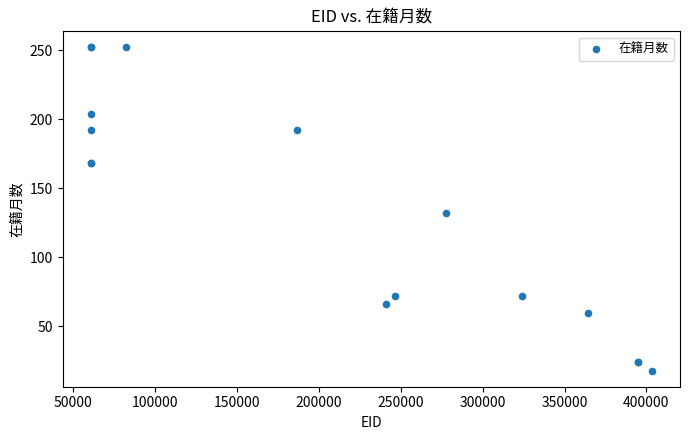

What Y value in the scatter plot is closest to 135?

132